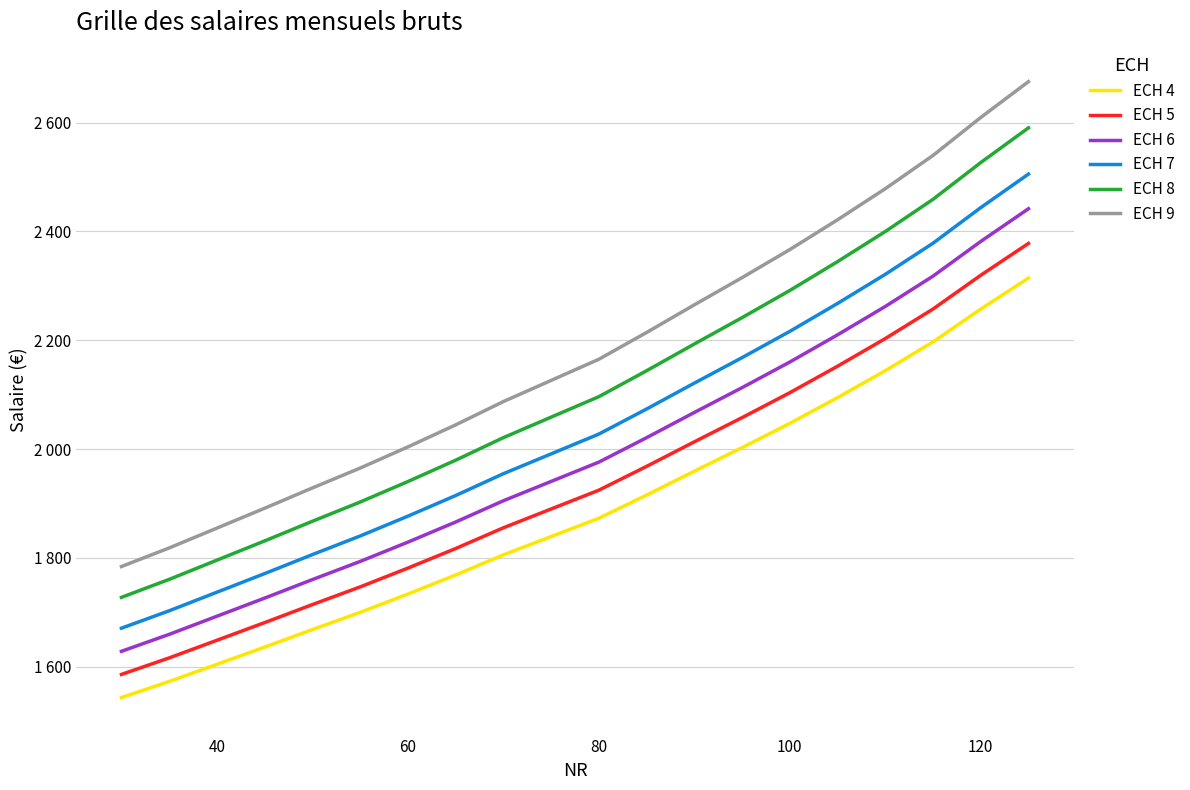

What are all the series names shown in the legend?

ECH 4, ECH 5, ECH 6, ECH 7, ECH 8, ECH 9